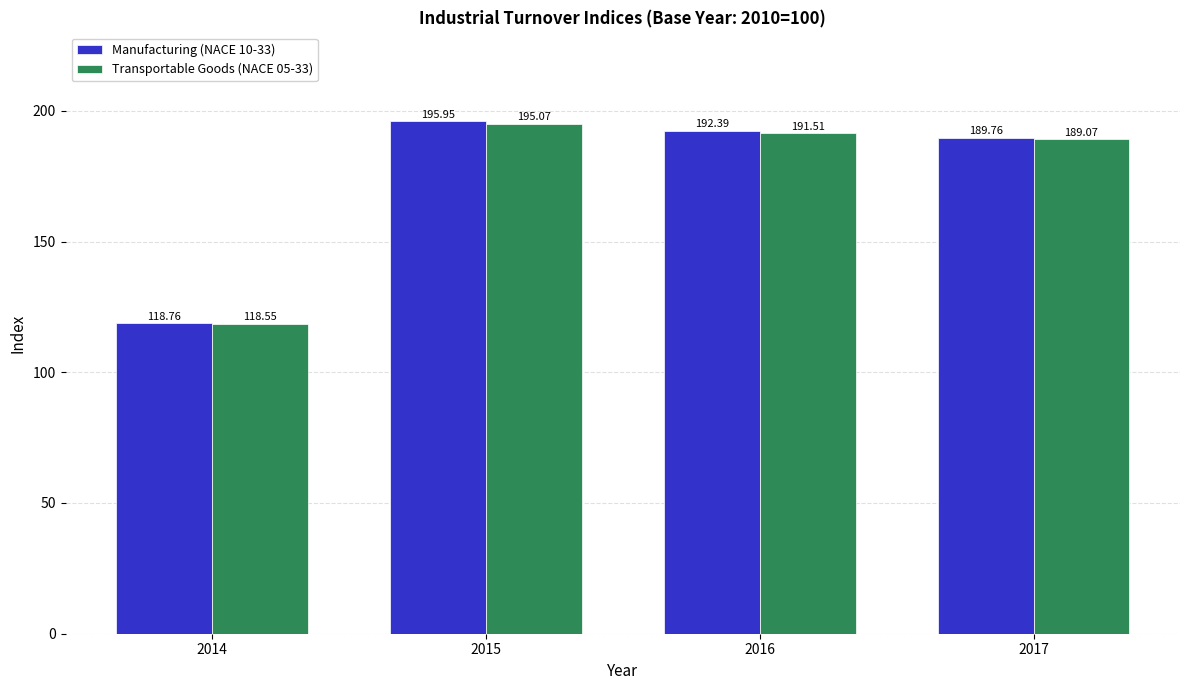

What is the greatest value displayed?

195.9